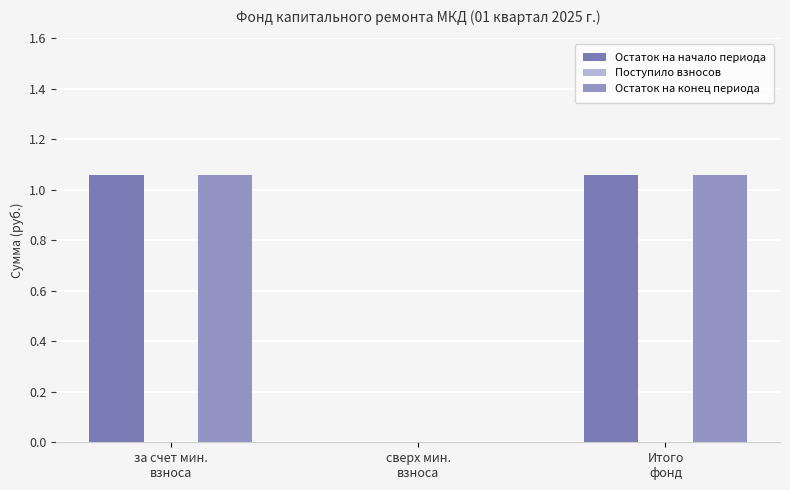

Does the chart contain stacked bars?

No